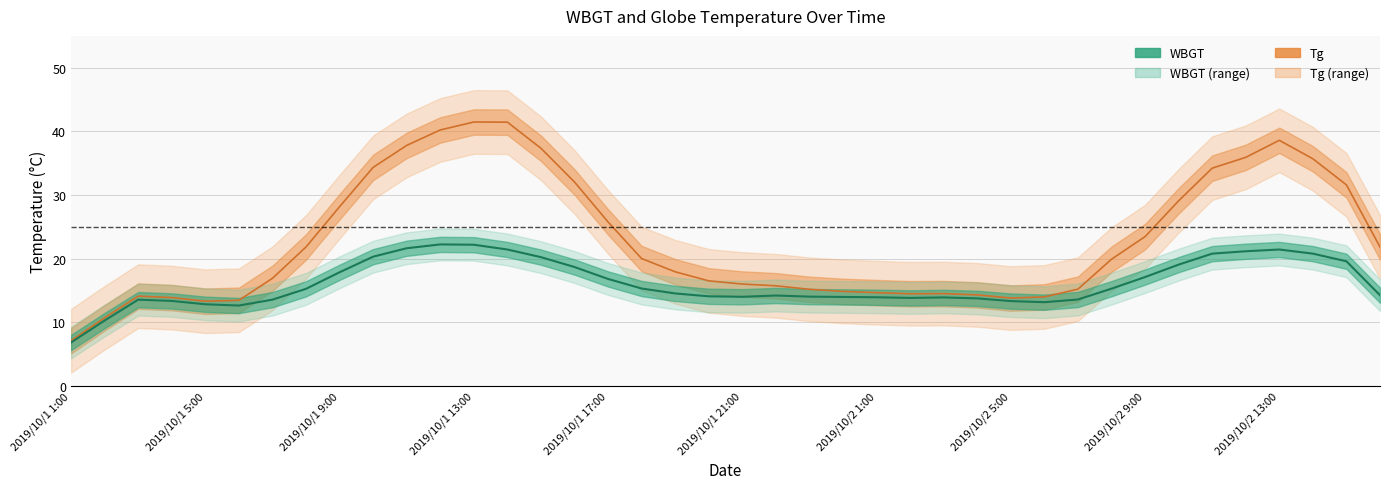

The value of WBGT at 2019/10/1 5:00 is 17.2. True or false?

False